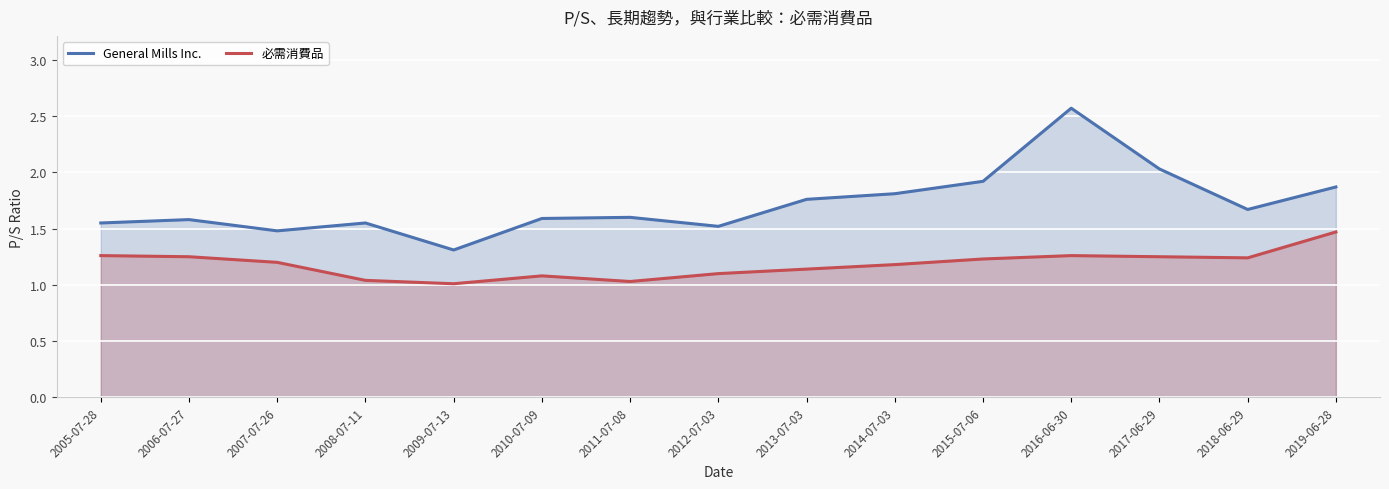

Rank the series by their average value, from highest to lowest.

General Mills Inc., 必需消費品